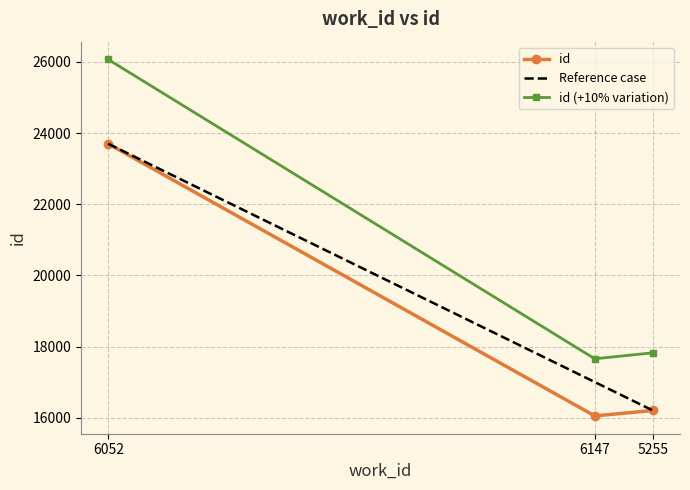

What is the average value of the id series?

18651.3